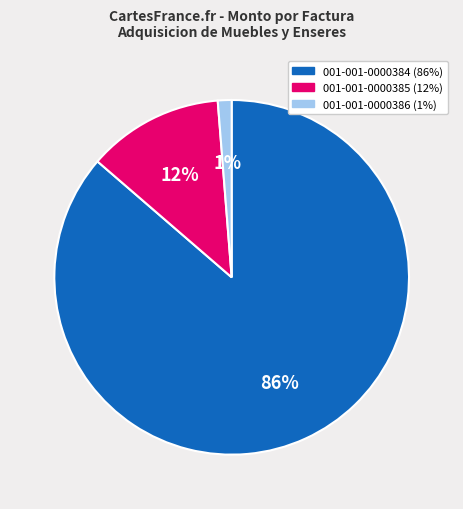

Which has a higher value, 001-001-0000386 or 001-001-0000385?

001-001-0000385